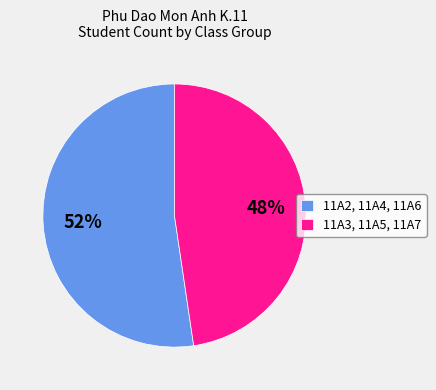

Is 11A3, 11A5, 11A7 the majority of the pie?

No